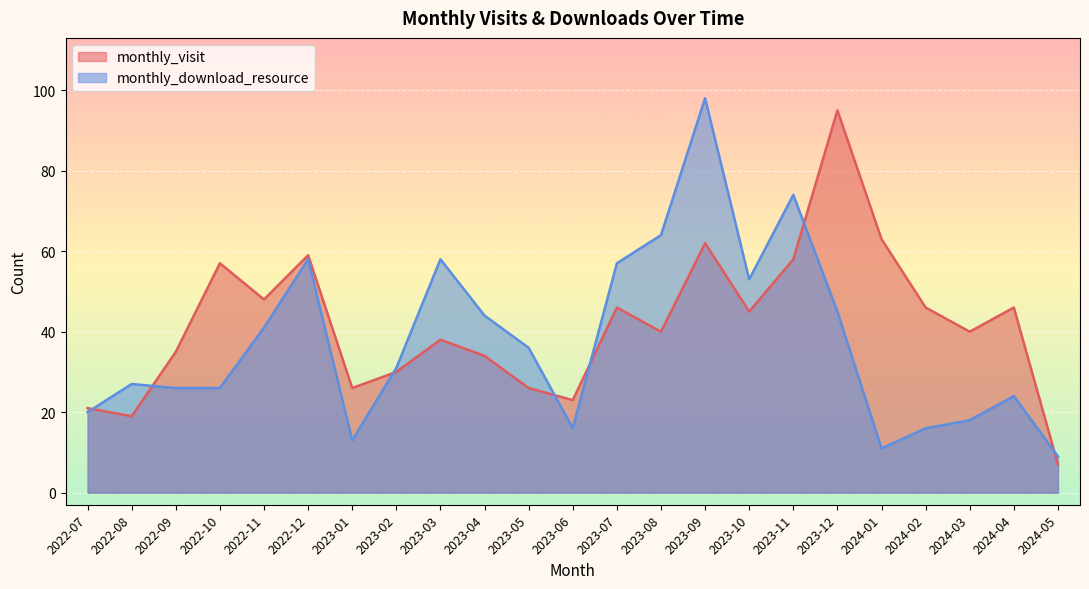

At which category does the chart reach its minimum across all series?

2024-05